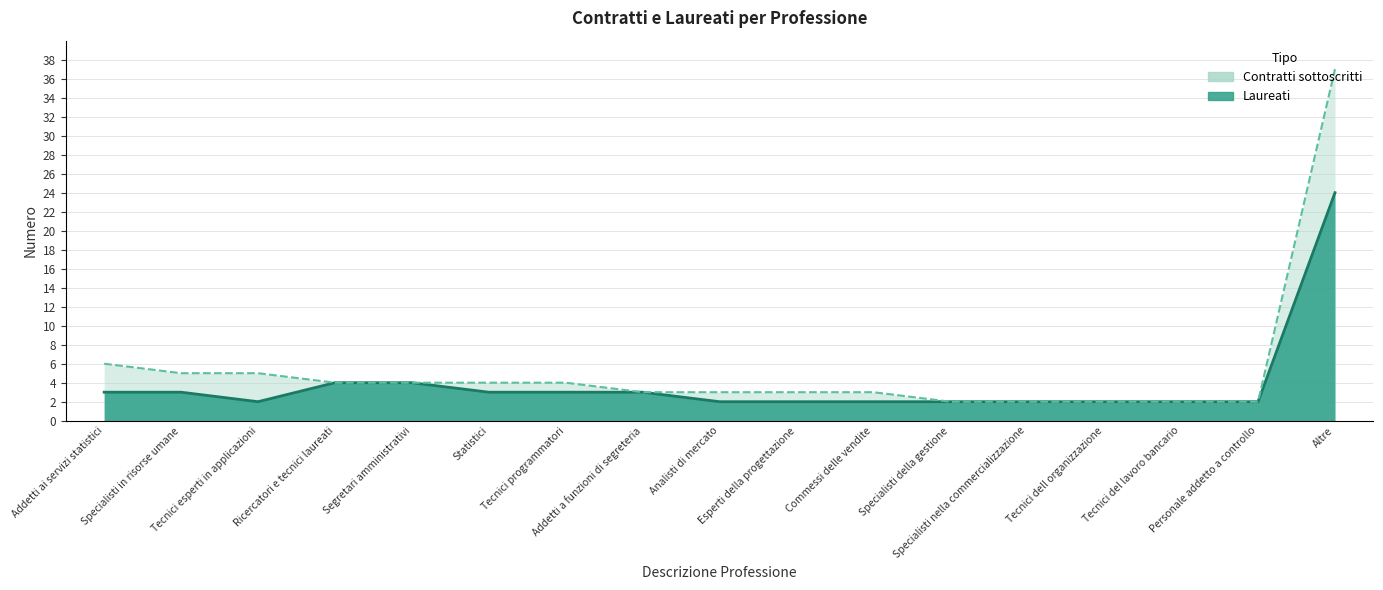

What is the sum of all Laureati values?

65